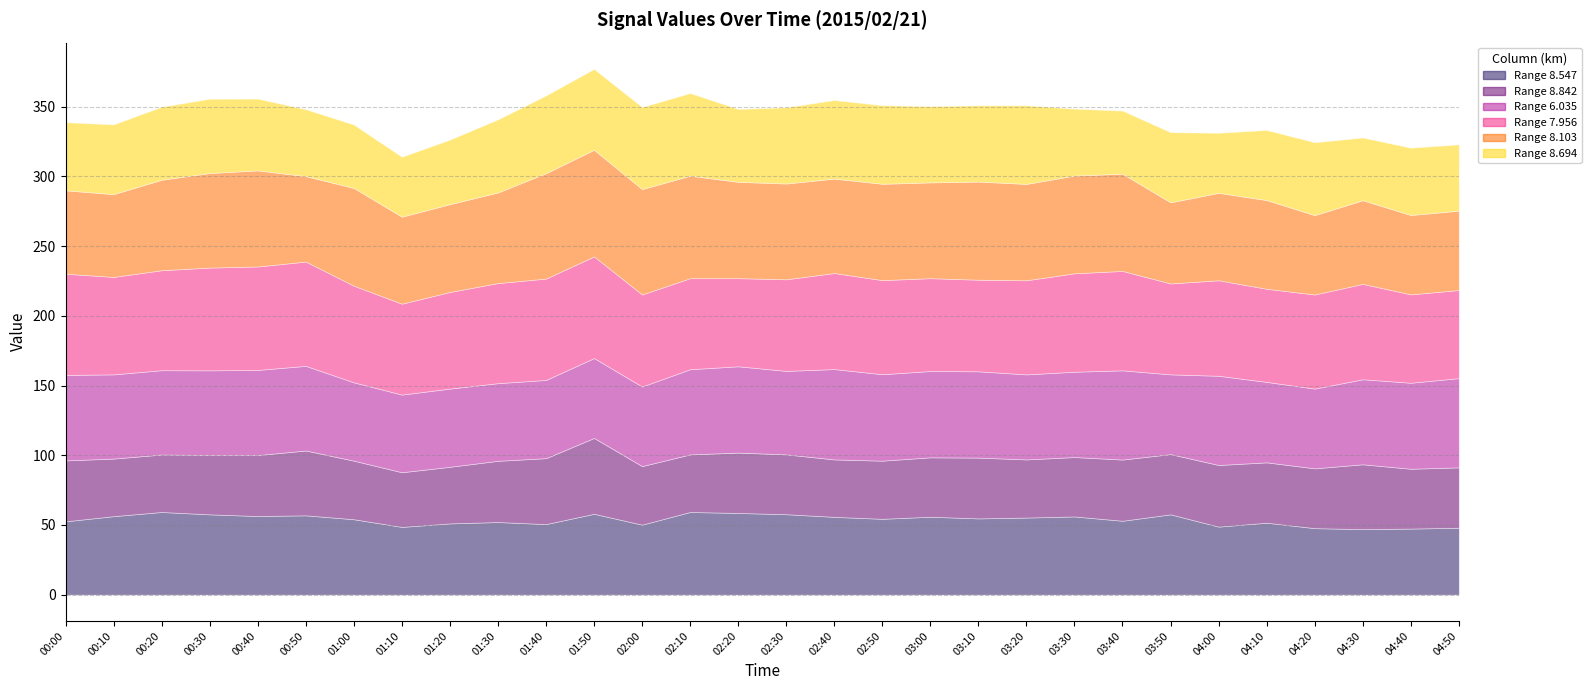

Reading left to right, what are all the values shown in this chart?

8.547: 52.6	56.3	59.3	57.6	56.4	56.9	54.1	48.6	51.1	52.1	50.6	58.0	50.2	59.3	58.6	57.7	55.8	54.4	55.9	54.7	55.3	56.1	53.0	57.6	48.8	51.6	47.7	47.0	47.4	48.0
8.842: 43.7	41.3	41.2	42.6	43.7	46.5	42.0	39.2	40.6	43.9	47.3	54.4	42.0	41.3	43.3	42.9	41.2	41.7	42.6	43.6	41.7	42.6	43.9	43.2	44.2	43.3	42.9	46.5	42.9	43.3
6.035: 61.3	60.4	60.5	60.7	61.1	60.7	56.2	55.7	56.1	55.7	56.1	57.3	57.1	61.1	61.9	59.9	64.8	62.0	61.9	61.9	61.0	61.2	64.0	57.2	64.0	57.7	57.2	61.0	61.7	64.0
7.956: 72.6	69.9	71.7	73.7	74.2	74.8	69.3	65.2	69.3	71.8	72.7	72.9	66.0	65.3	63.2	65.7	68.9	67.5	66.6	65.7	67.5	70.6	71.3	65.2	68.5	66.8	67.5	68.4	63.4	63.2
8.103: 59.8	59.4	64.9	67.8	68.9	61.3	70.1	62.4	63.0	65.0	75.6	76.5	75.6	73.5	69.1	68.7	67.7	69.1	68.7	70.4	69.1	70.1	69.7	58.2	62.7	63.6	56.9	60.0	56.9	56.9
8.694: 48.9	50.0	52.4	53.3	51.5	48.0	45.5	43.0	46.3	52.4	55.8	58.0	58.9	59.3	52.3	54.7	56.4	56.4	54.7	54.7	56.4	48.0	45.3	50.3	43.1	50.3	52.3	45.0	48.3	47.6